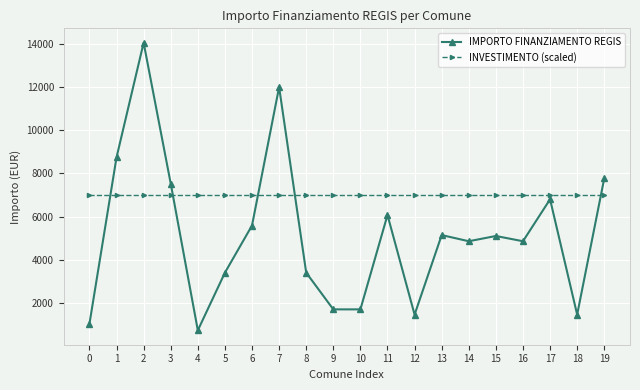

Which series has the largest total across all categories?

INVESTIMENTO (scaled)